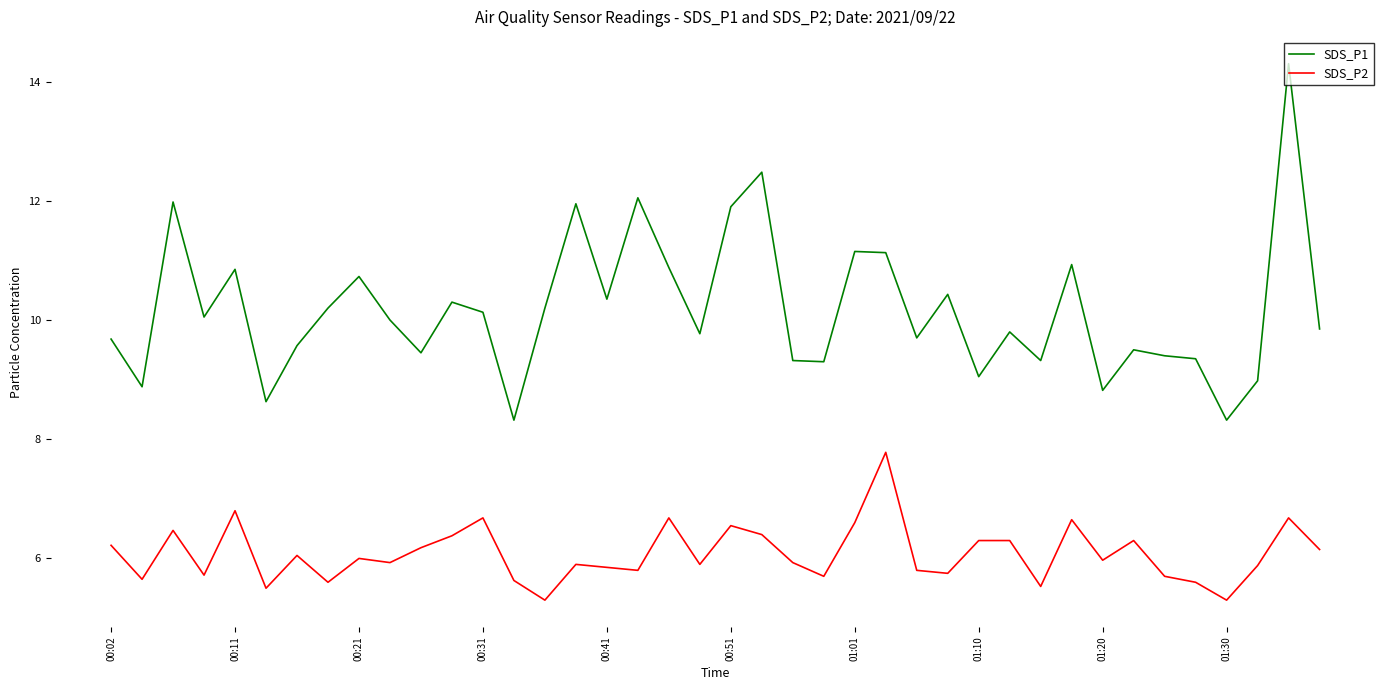

Rank the series by their maximum value, from highest to lowest.

SDS_P1, SDS_P2